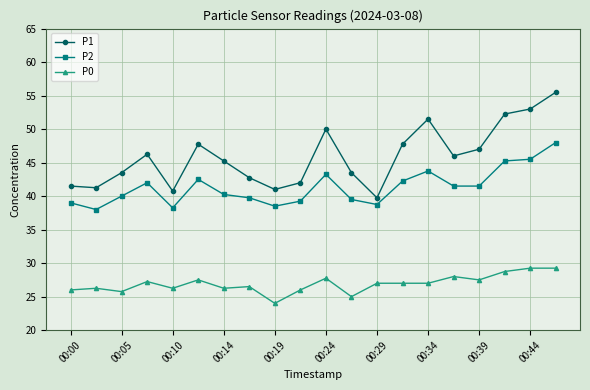

True or false: P2 and P1 cross at least once.

False